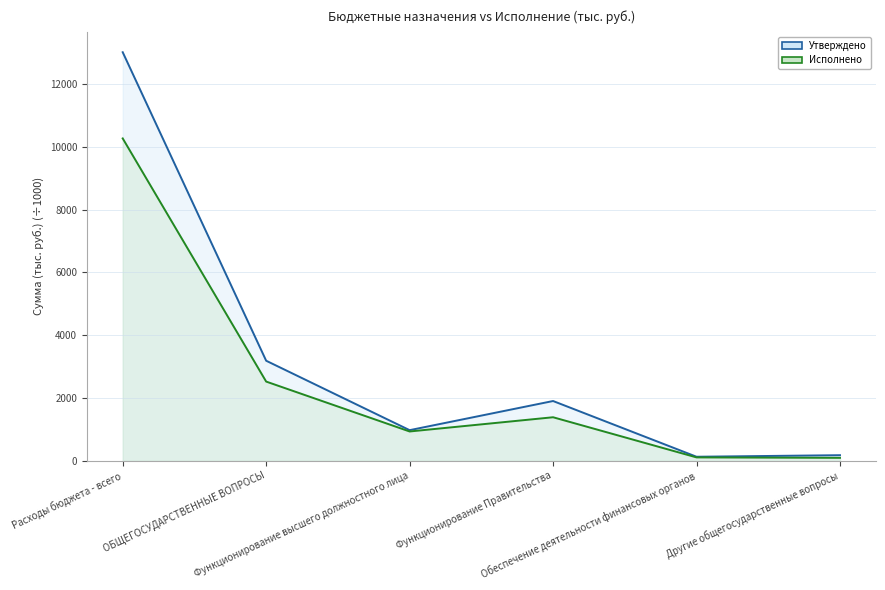

At how many categories does at least one series exceed 12762?

1